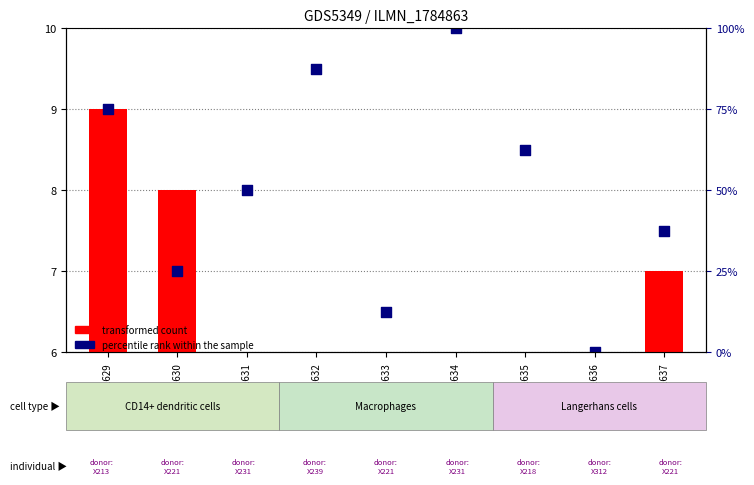

What is the total value across all series at GSM1471631?

6.0